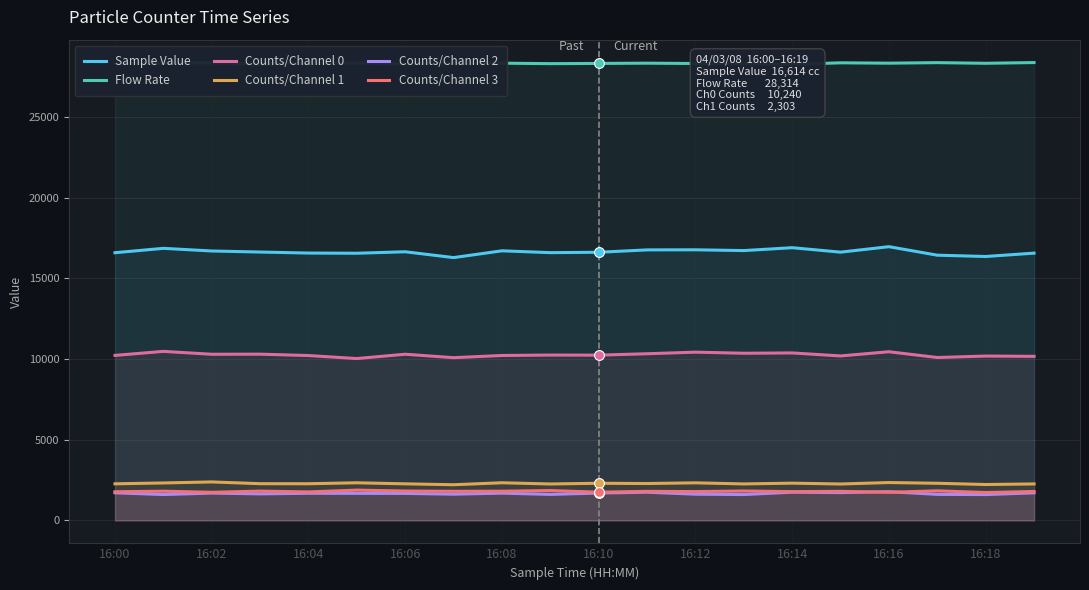

At how many categories does at least one series exceed 17437?

20